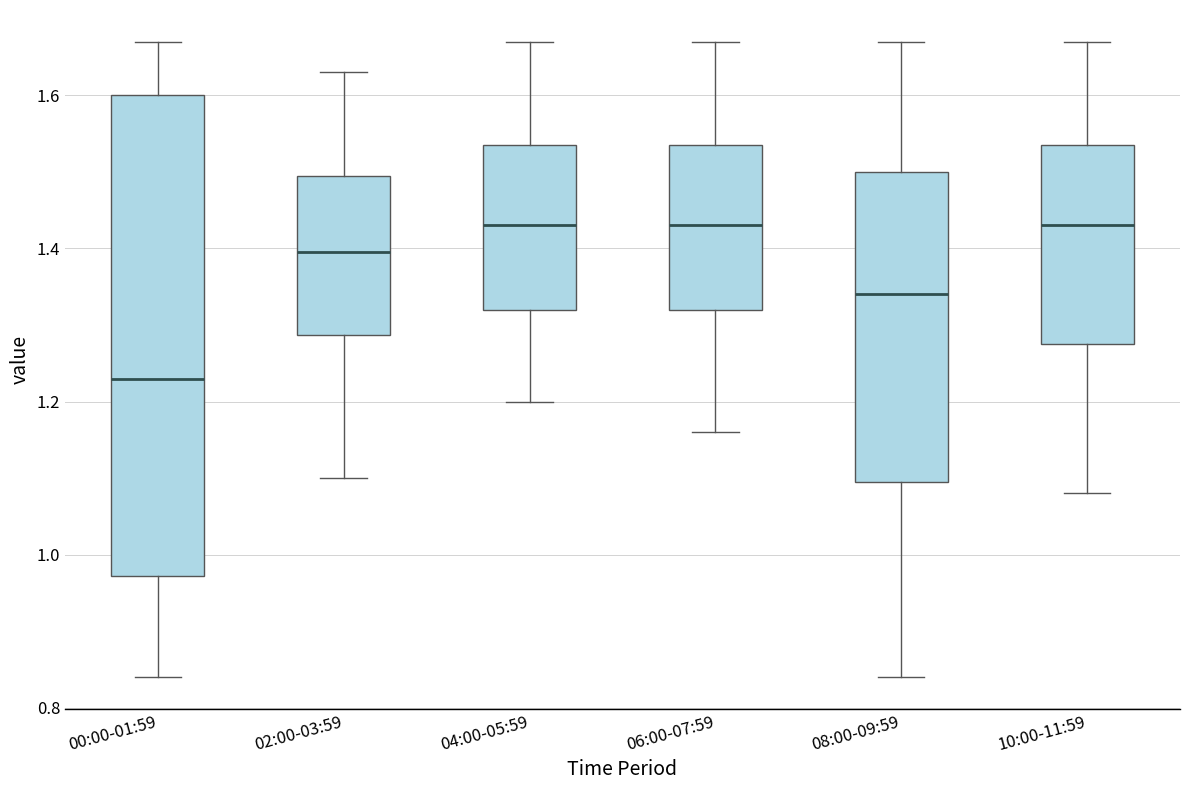

Comparing the boxes themselves (not the whiskers), which one is the tallest?

00:00-01:59